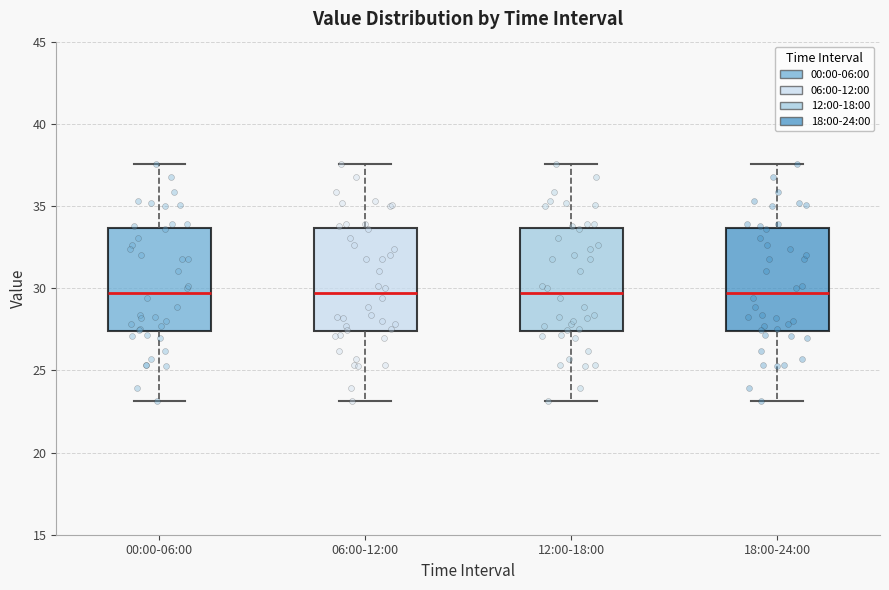

Reading left to right, transcribe this box plot: for each box, give where its median line is, the range the box spans, and where its two whiskers end, as read against the y-axis. The values are not printed on the chart, so give them approximately, as read against the axis.

00:00-06:00: median 29.5, box 27.5 to 33.5, whiskers 23.0 to 37.5
06:00-12:00: median 29.5, box 27.5 to 33.5, whiskers 23.0 to 37.5
12:00-18:00: median 29.5, box 27.5 to 33.5, whiskers 23.0 to 37.5
18:00-24:00: median 29.5, box 27.5 to 33.5, whiskers 23.0 to 37.5